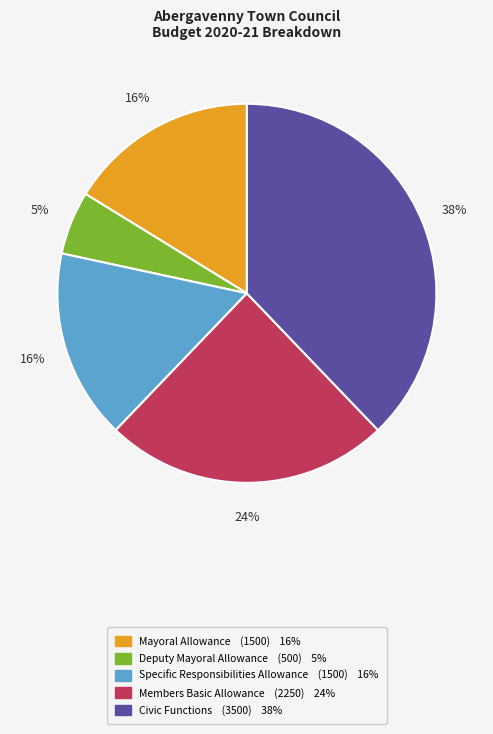

How many segments does this pie chart have?

5